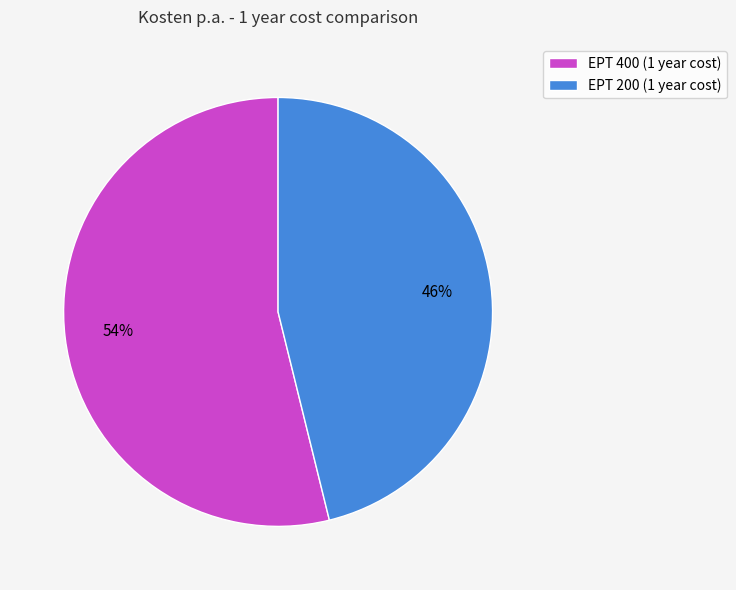

To the nearest percent, what is the difference between the largest and smallest slice percentages?

8%